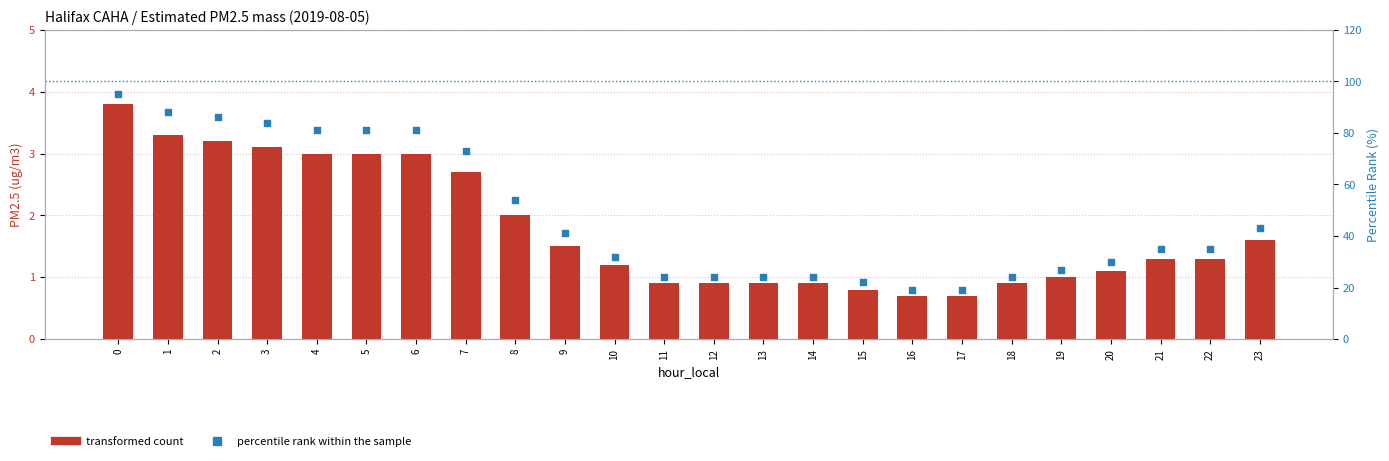

What is the total value across all series at 1?

91.3